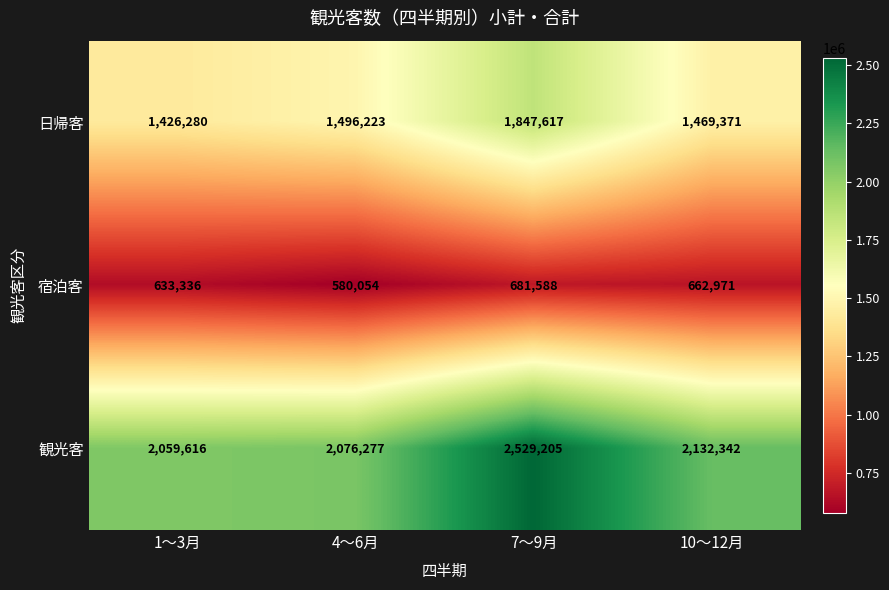

Which category has the highest value in the 日帰客 series?

7～9月